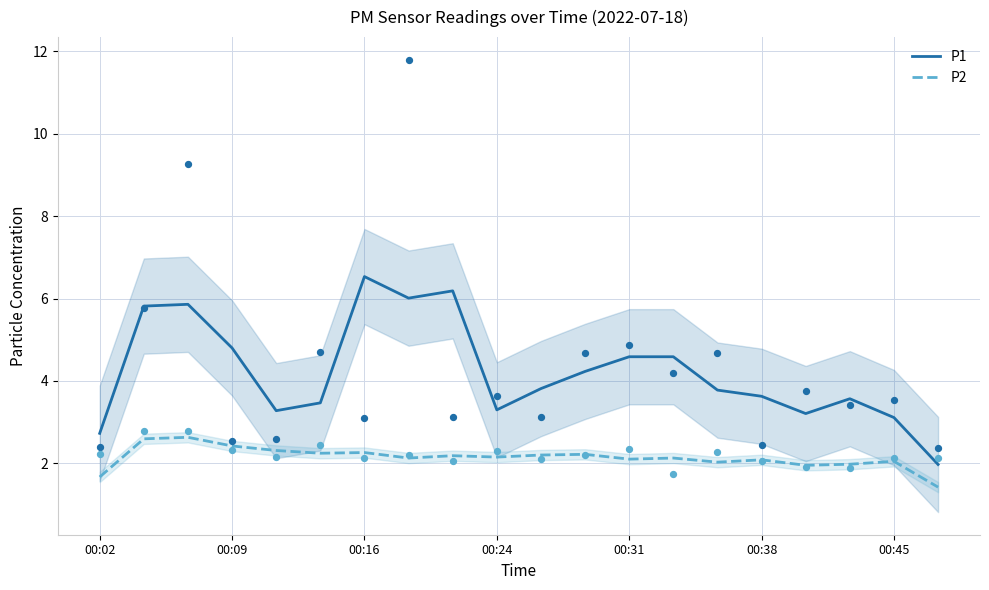

What is the total value across all series at 11?

6.4